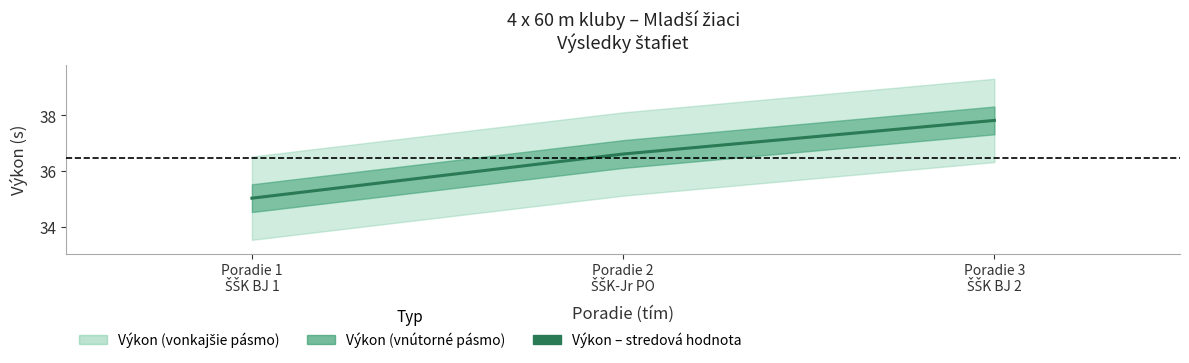

Is this an area chart (filled region under the line)?

No